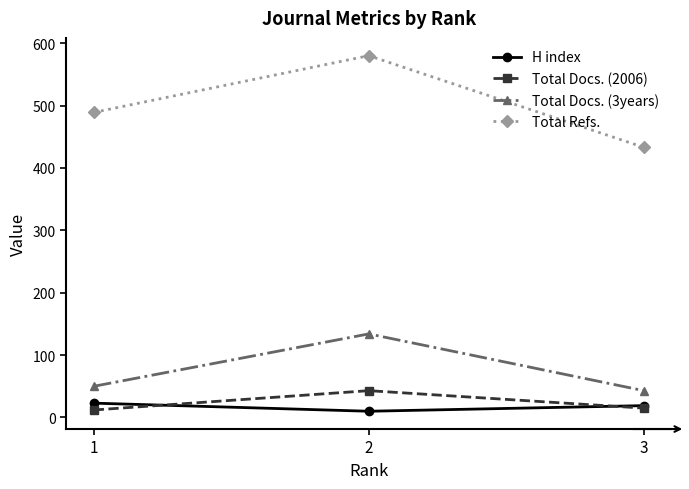

What are all the series names shown in the legend?

H index, Total Docs. (2006), Total Docs. (3years), Total Refs.